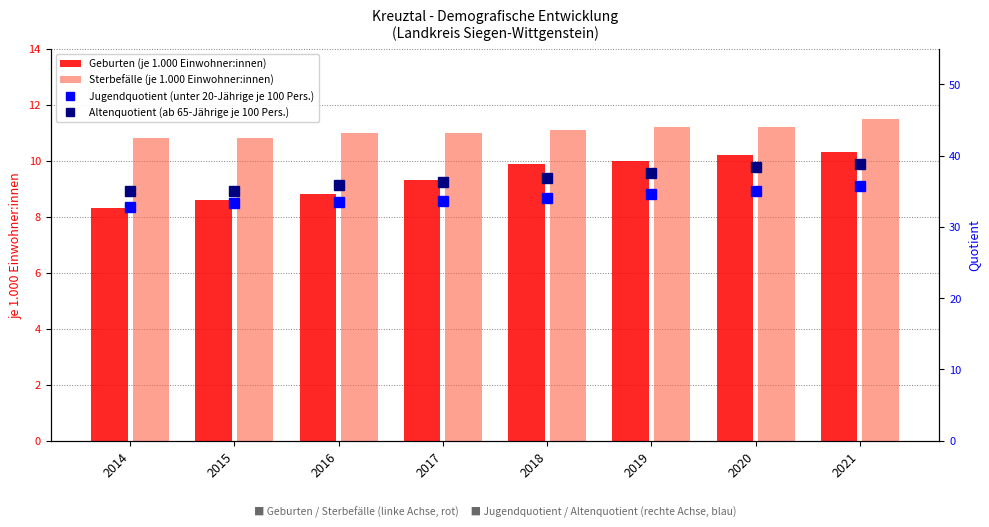

Reading right to left, what are all the values shown in this chart?

Geburten (je 1.000 Einwohner:innen): 2021=10.3	2020=10.2	2019=10.0	2018=9.9	2017=9.3	2016=8.8	2015=8.6	2014=8.3
Sterbefälle (je 1.000 Einwohner:innen): 2021=11.5	2020=11.2	2019=11.2	2018=11.1	2017=11.0	2016=11.0	2015=10.8	2014=10.8
Jugendquotient (unter 20-Jährige je 100 Pers.): 2021=35.7	2020=35.1	2019=34.6	2018=34.1	2017=33.7	2016=33.5	2015=33.4	2014=32.8
Altenquotient (ab 65-Jährige je 100 Pers.): 2021=38.8	2020=38.4	2019=37.5	2018=36.8	2017=36.3	2016=35.9	2015=35.0	2014=35.1